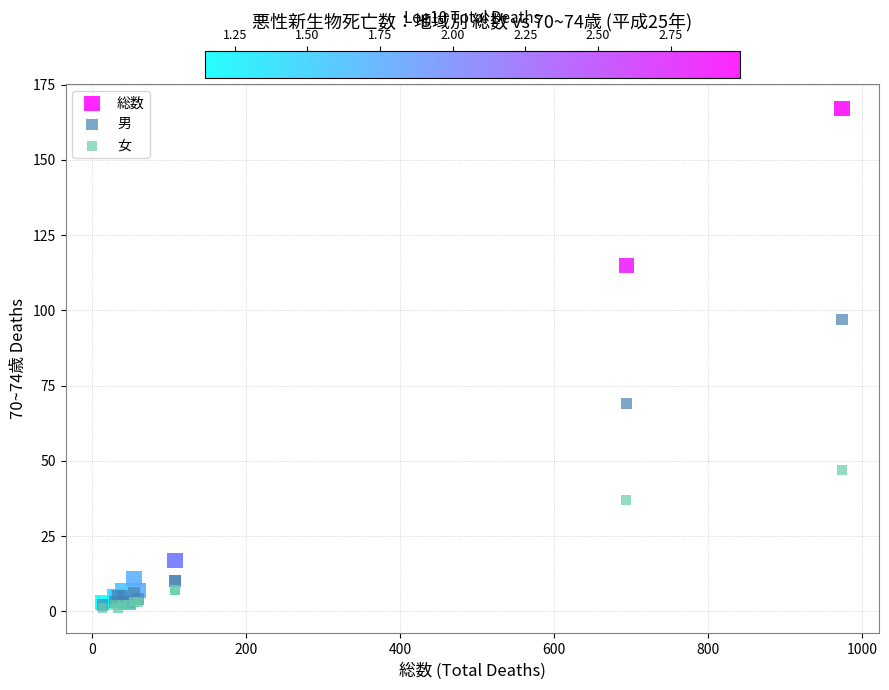

Which series reaches the maximum Y coordinate?

総数